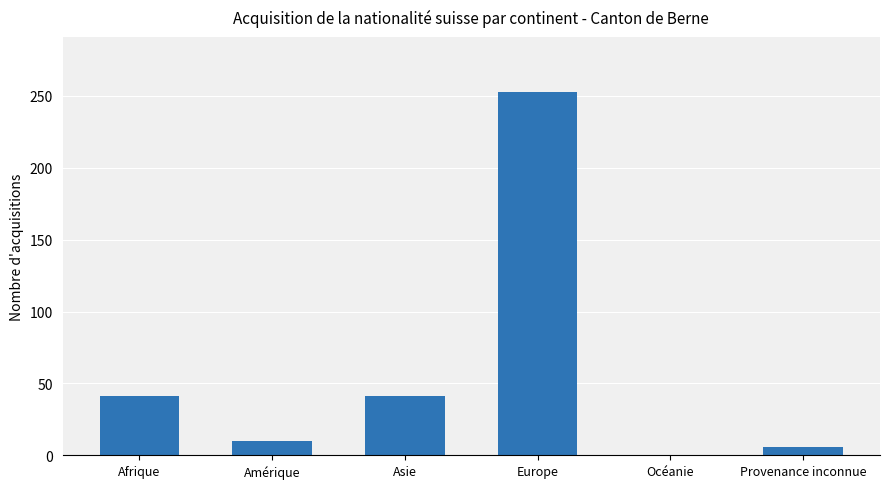

Reading left to right, extract all data points from this chart.

41	10	41	253	0	6